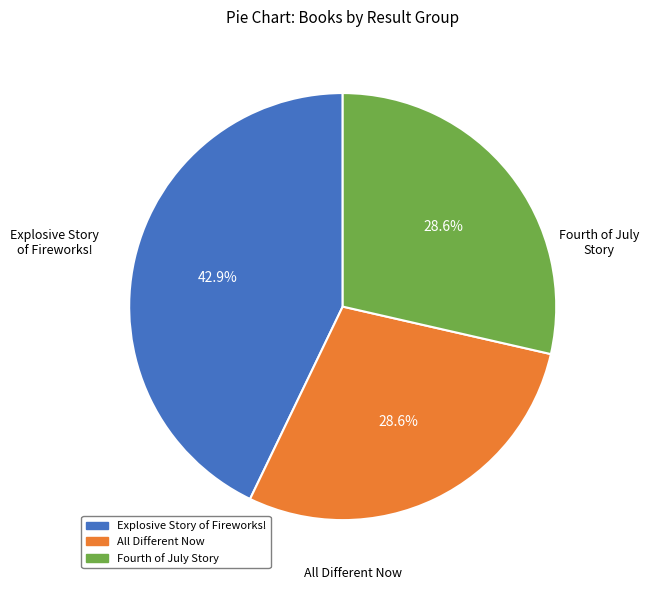

The Fourth of July Story slice represents 38% of the pie. True or false?

False